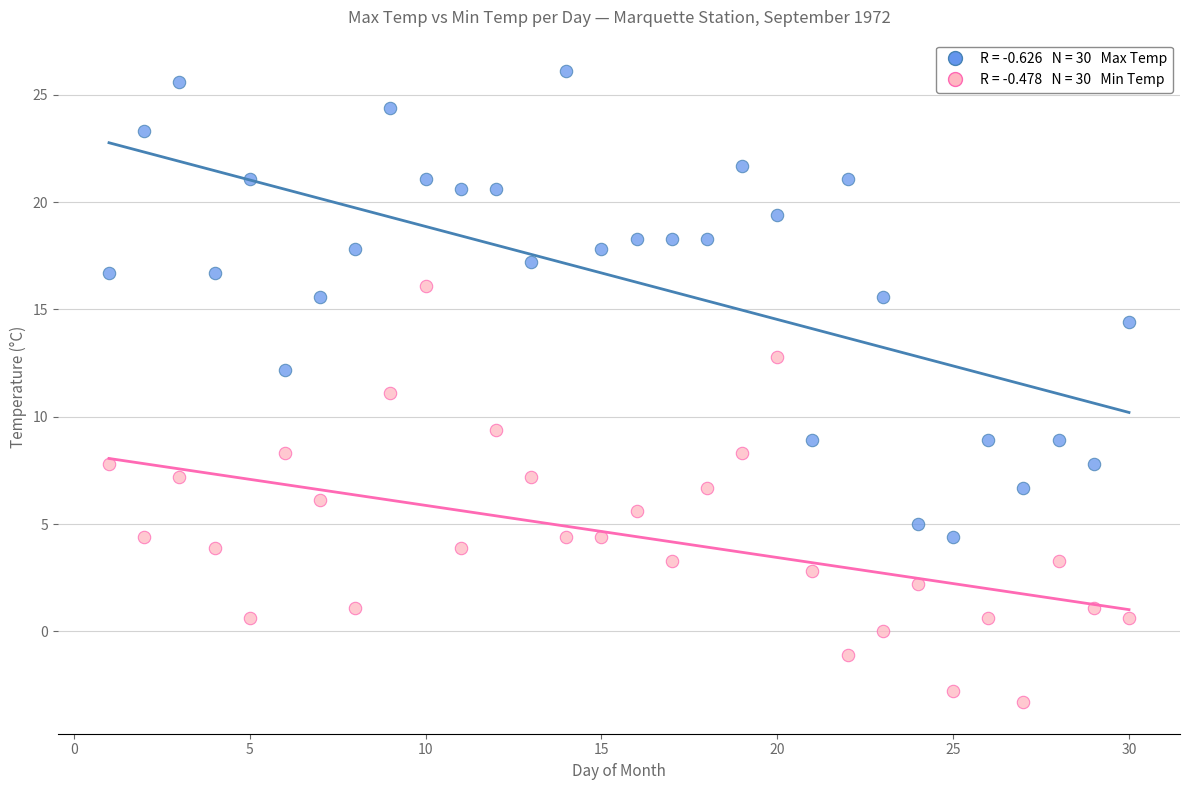

Across all data points, what is the range of X values (max minus min)?

29.0